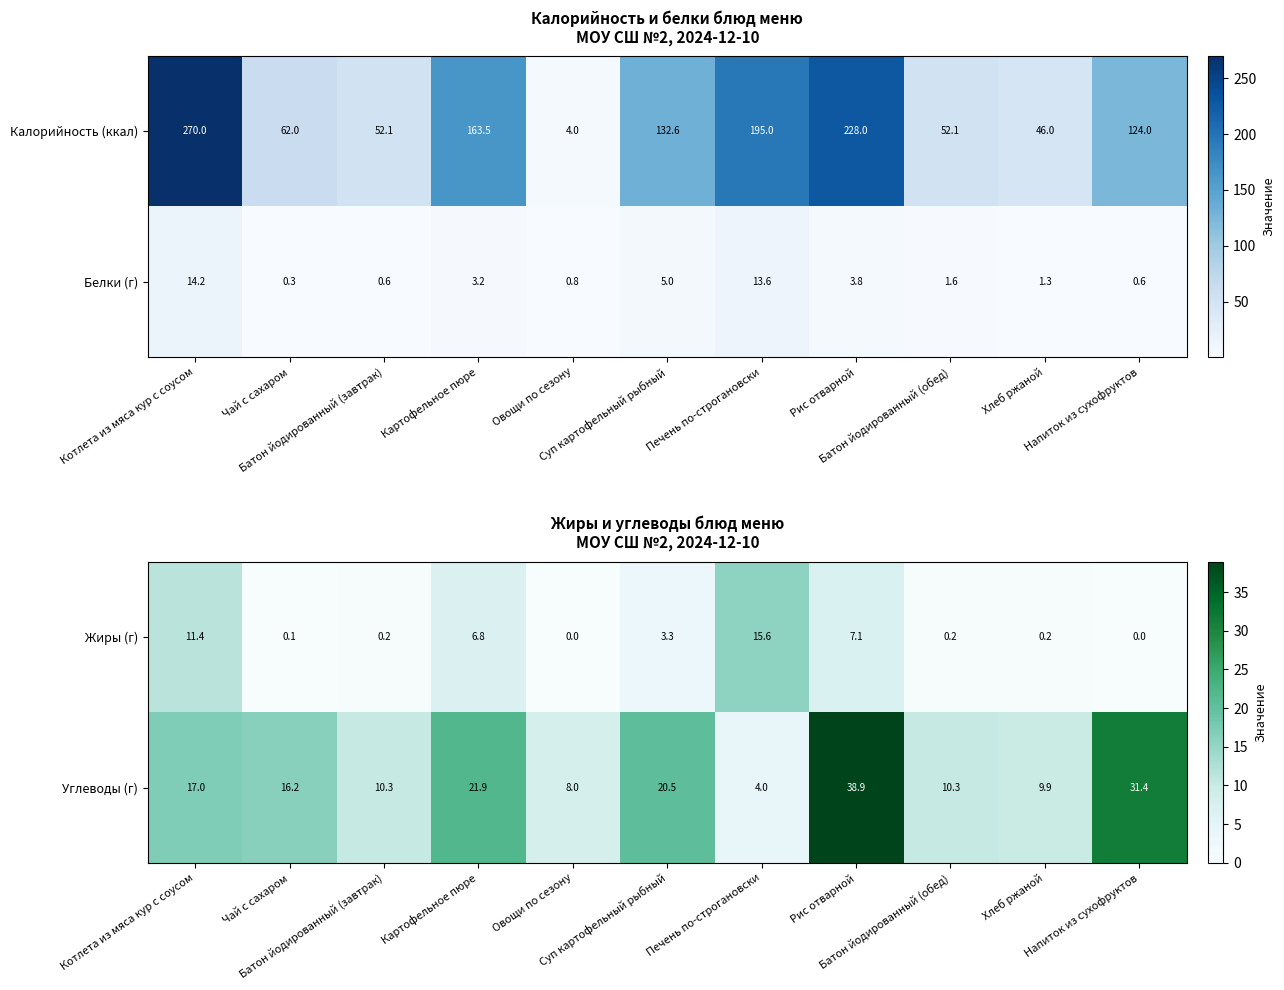

What is the highest value of the Жиры (г) series?

15.6